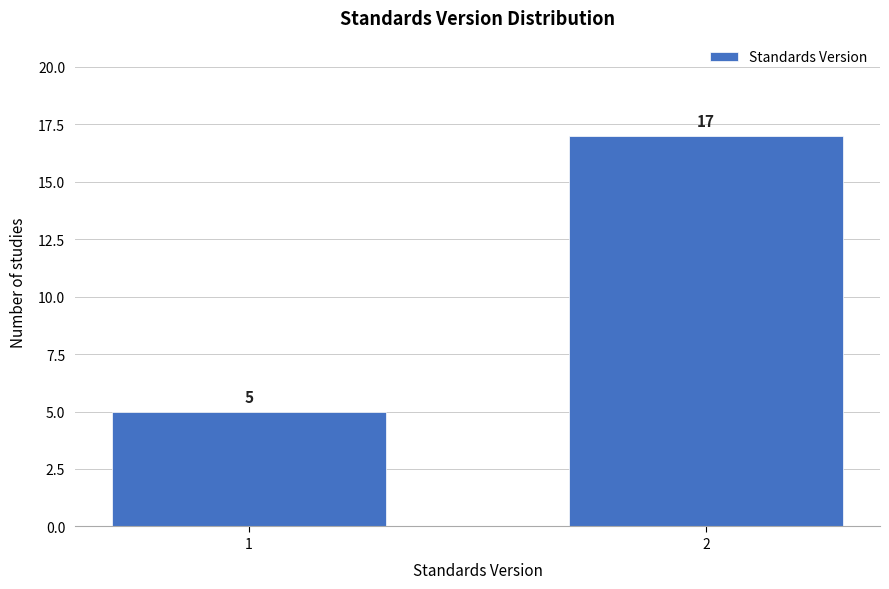

Reading left to right, list all the values displayed in this chart.

1=5	2=17